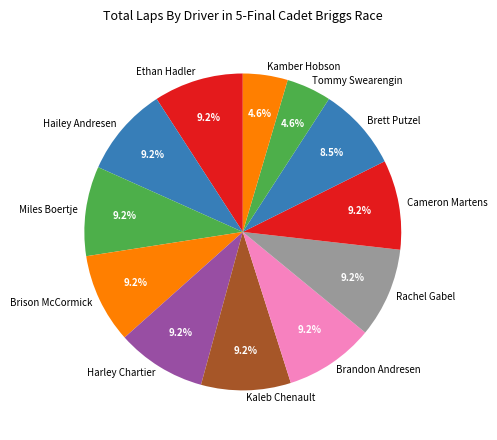

To the nearest percent, what is the combined percentage of Hailey Andresen and Harley Chartier?

18%